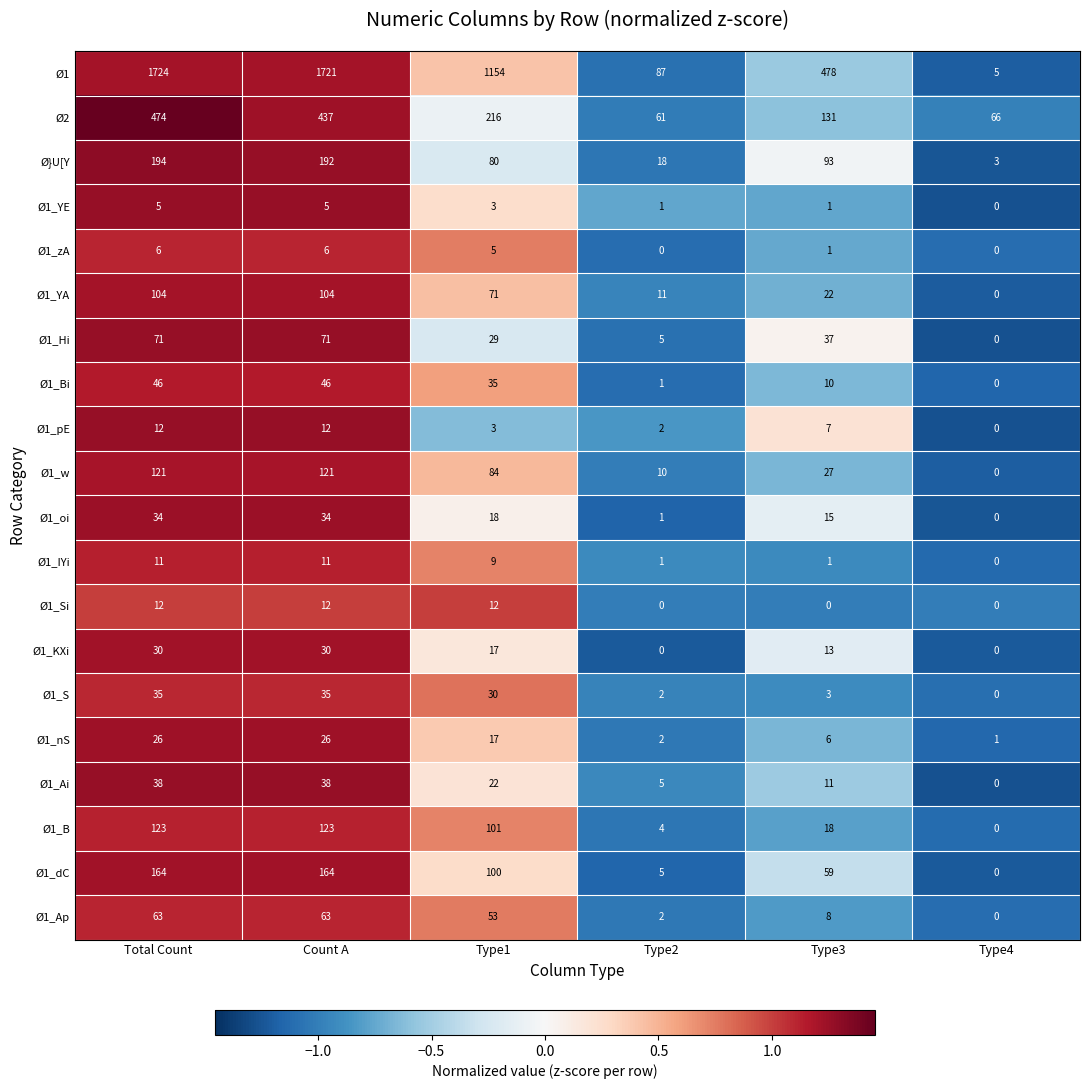

What is the difference between the maximum and minimum values in the Ø1_Si series?

12